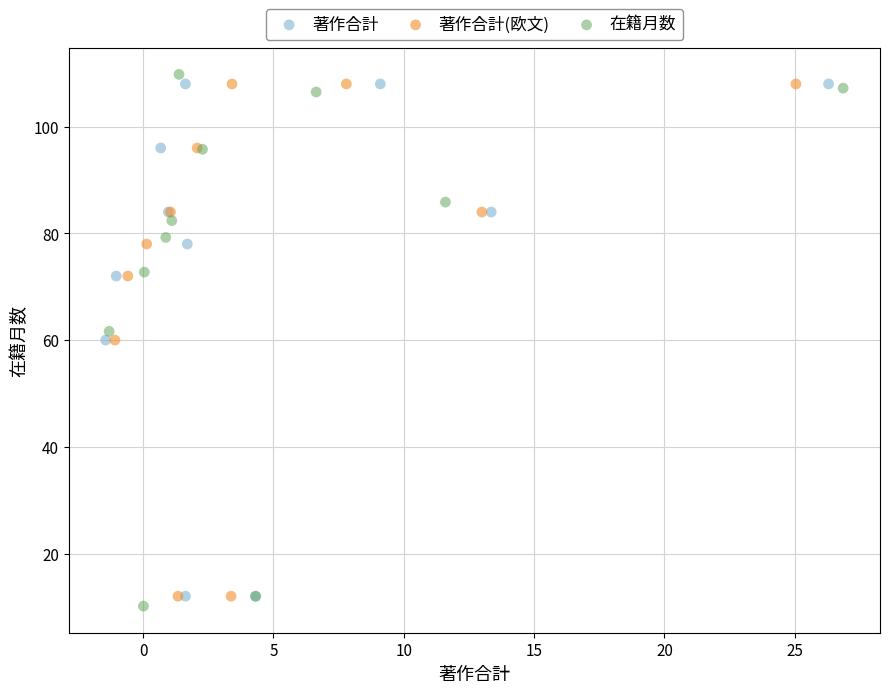

What are all the series names shown in the legend?

著作合計, 著作合計(欧文), 在籍月数